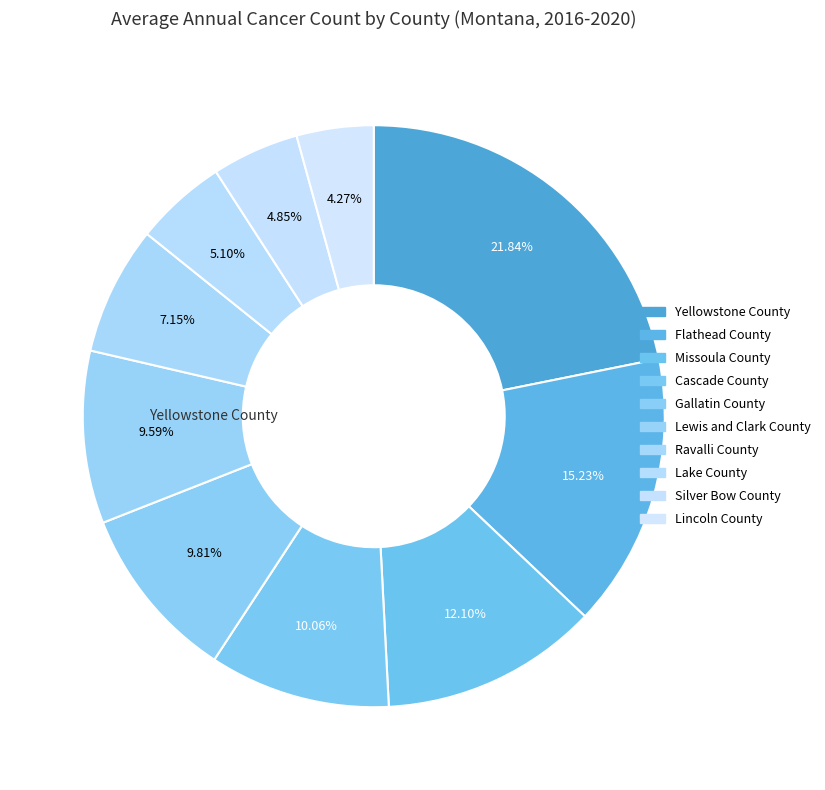

Which category has the biggest portion of the pie?

Yellowstone County